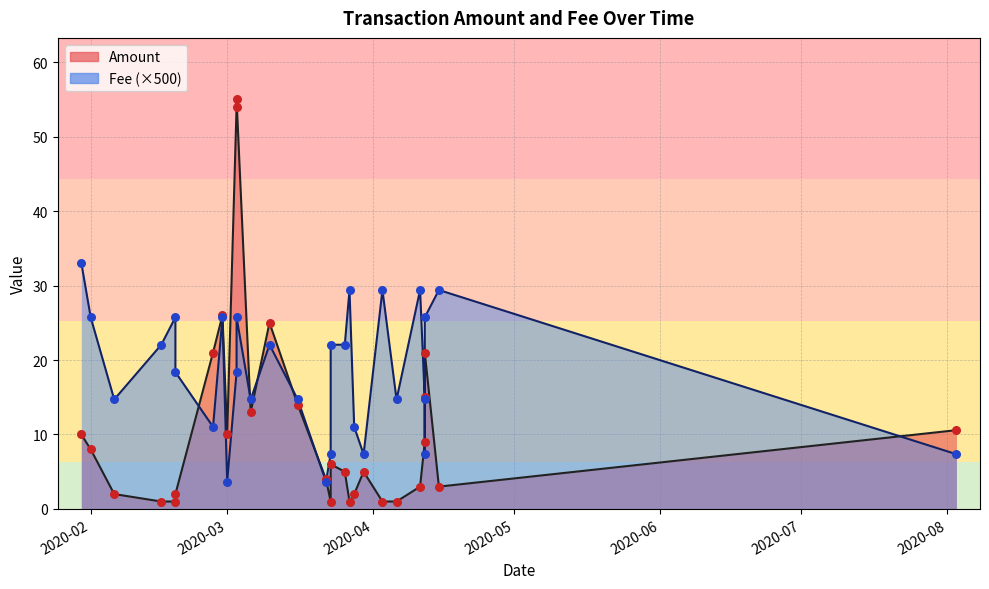

Which series has the largest total across all categories?

Amount